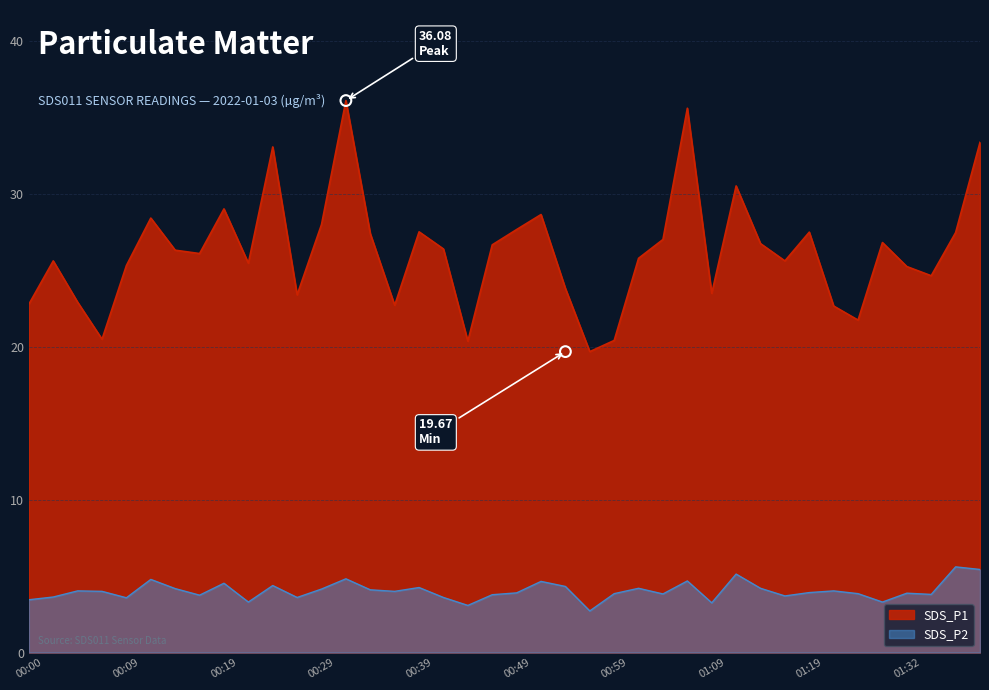

Which series reaches the maximum Y coordinate?

SDS_P1